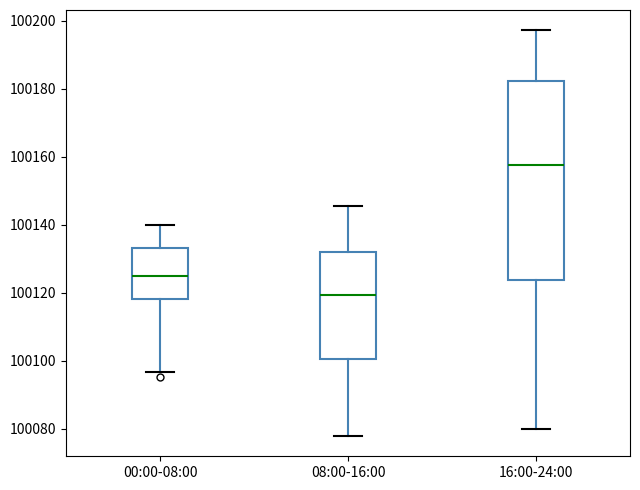

Reading left to right, read every box against the y-axis: the position of its median line, the range the box covers, and the ends of its whiskers. The values are not printed on the chart, so give them approximately, as read against the axis.

00:00-08:00: median 100124, box 100118 to 100134, whiskers 100096 to 100140
08:00-16:00: median 100120, box 100100 to 100132, whiskers 100078 to 100146
16:00-24:00: median 100158, box 100124 to 100182, whiskers 100080 to 100198